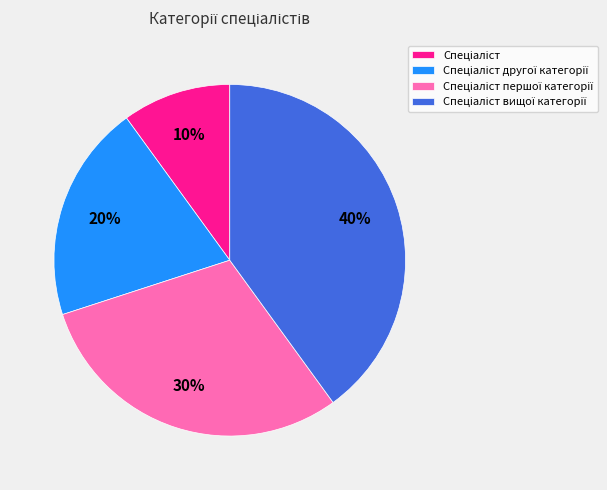

Is there a majority slice in this chart?

No